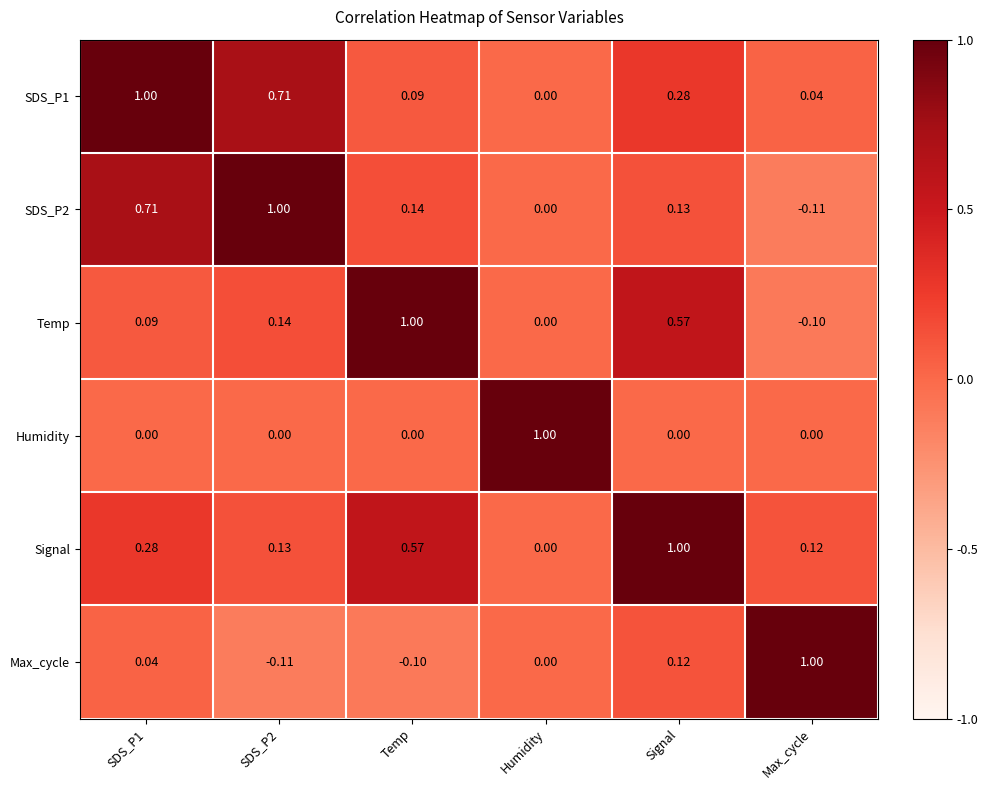

Is the value of Signal at Temp greater than the value of Max_cycle at Max_cycle?

No